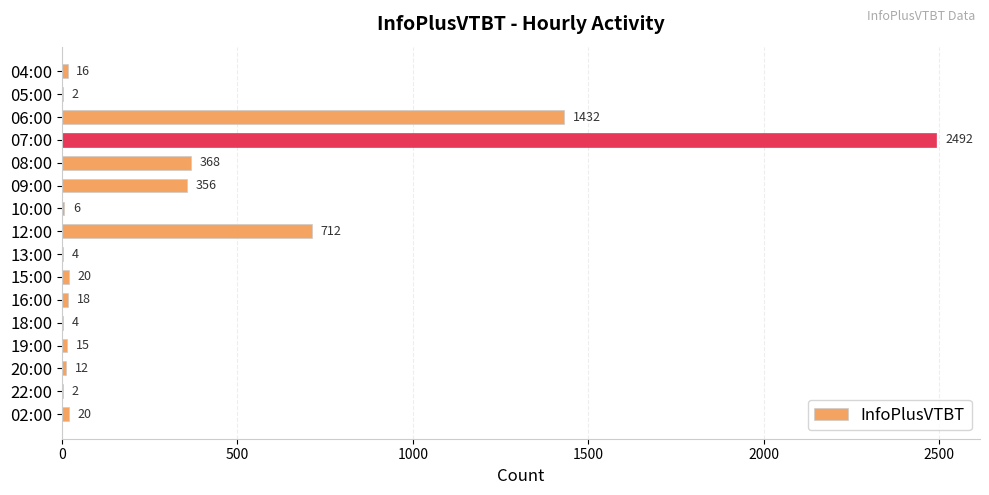

Where is the data nearest to the value 1247?

06:00